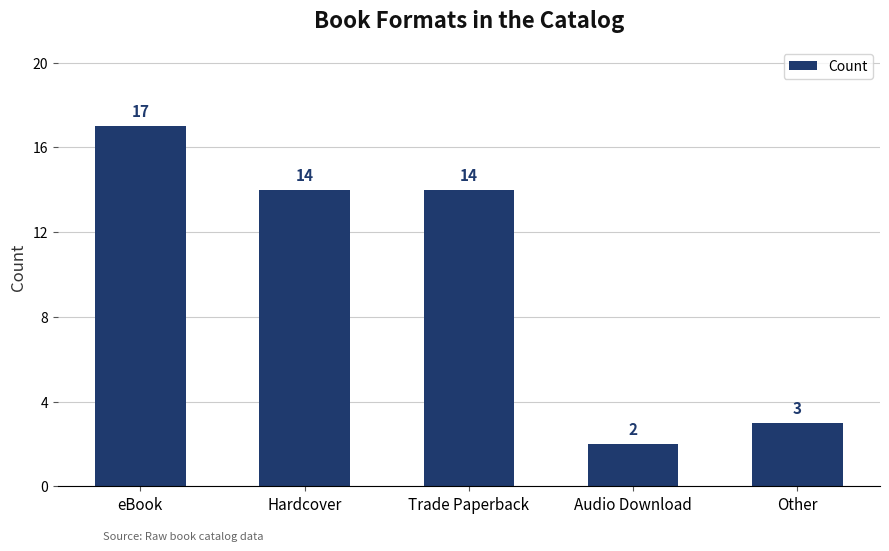

What is the change in value from eBook to Hardcover?

-3